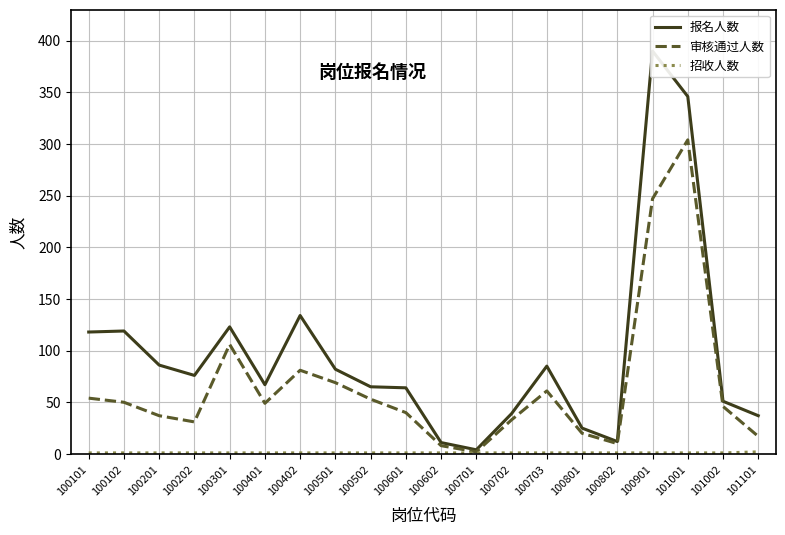

Reading left to right, transcribe all the data shown in this chart.

报名人数: 118	119	86	76	123	67	134	82	65	64	11	4	39	85	25	12	390	346	51	37
审核通过人数: 54	50	37	31	106	49	81	69	53	40	8	2	33	61	20	10	247	304	46	17
招收人数: 1	1	1	1	1	1	1	1	1	1	1	1	1	1	1	1	1	1	1	2